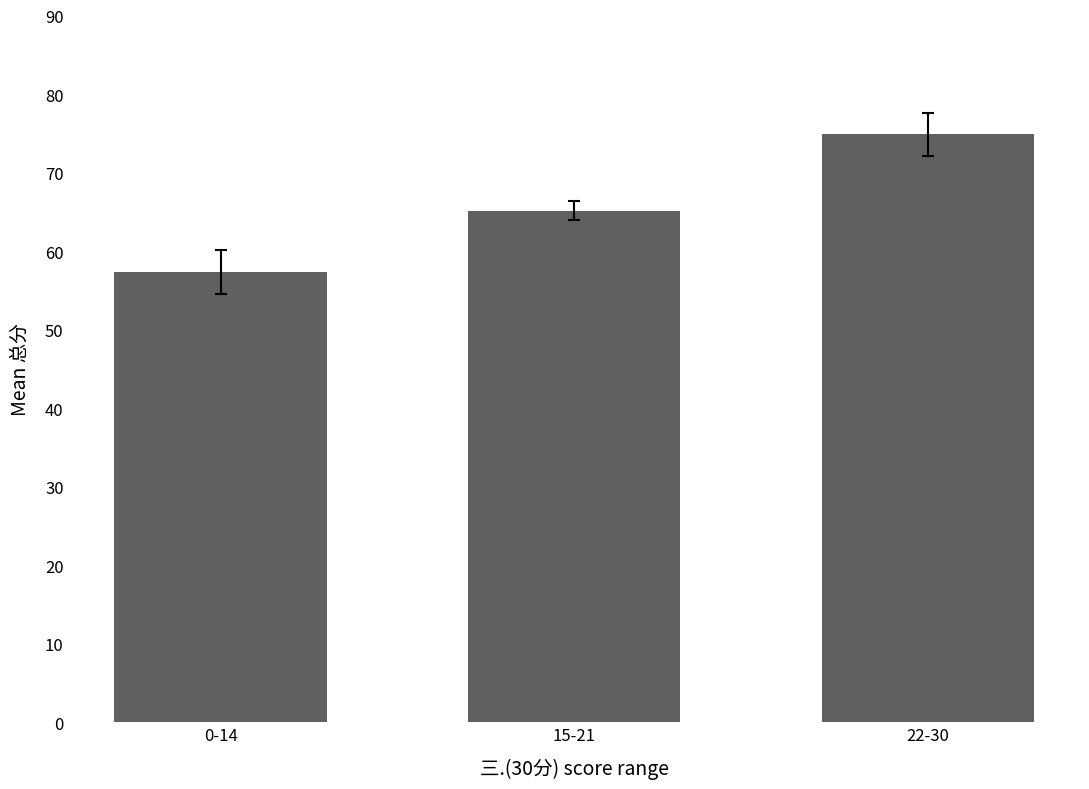

What is the greatest value displayed?

74.9